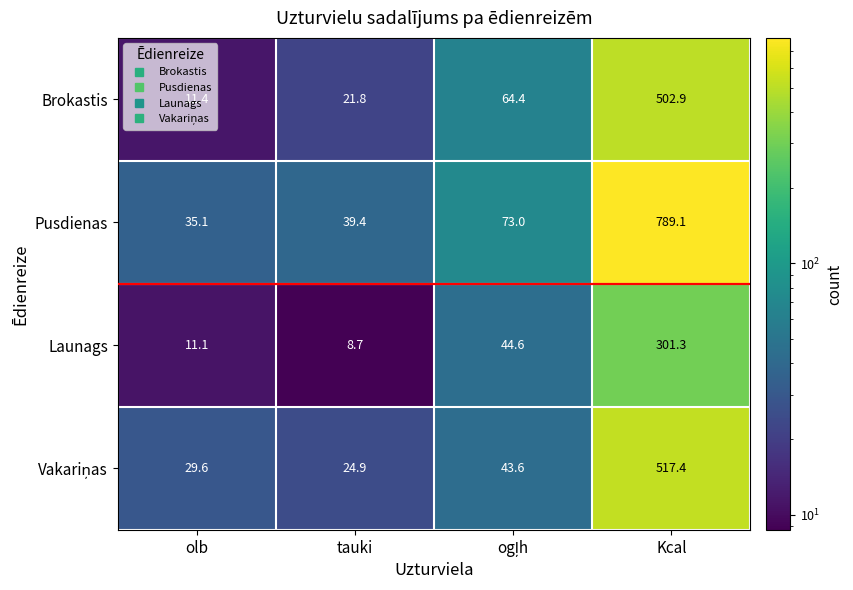

What value does the Launags series have at Kcal?

301.3